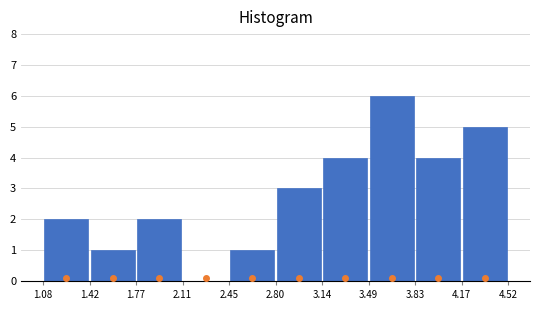

What is the height of the bar covering 1.77 to 2.11 on the x-axis? The values are not printed on the chart, so give them approximately, as read against the axis.

2